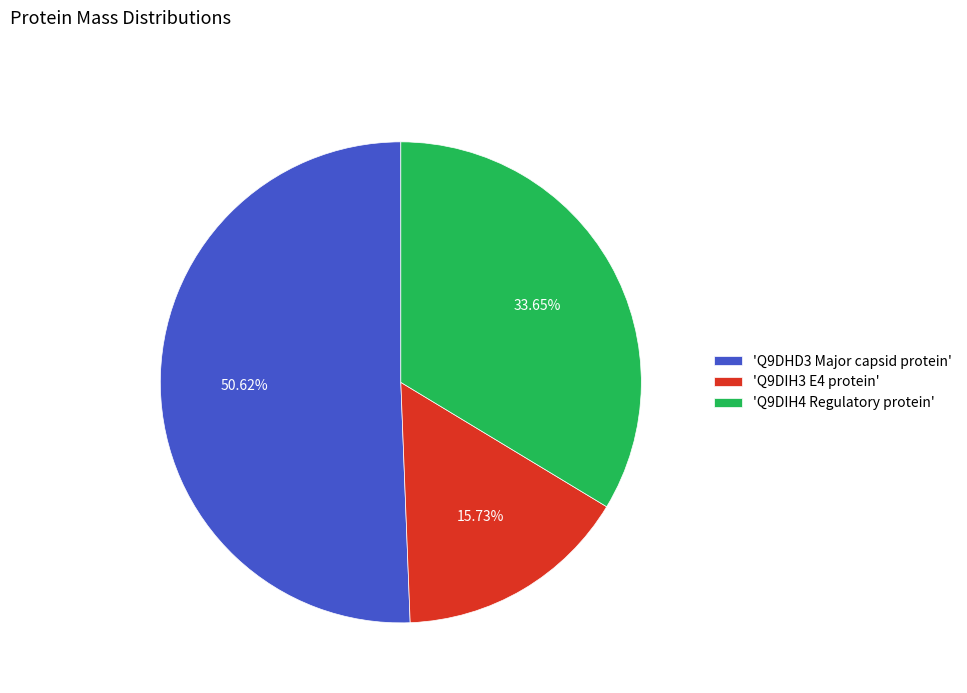

Between 'Q9DIH3 E4 protein' and 'Q9DHD3 Major capsid protein', which is larger?

'Q9DHD3 Major capsid protein'